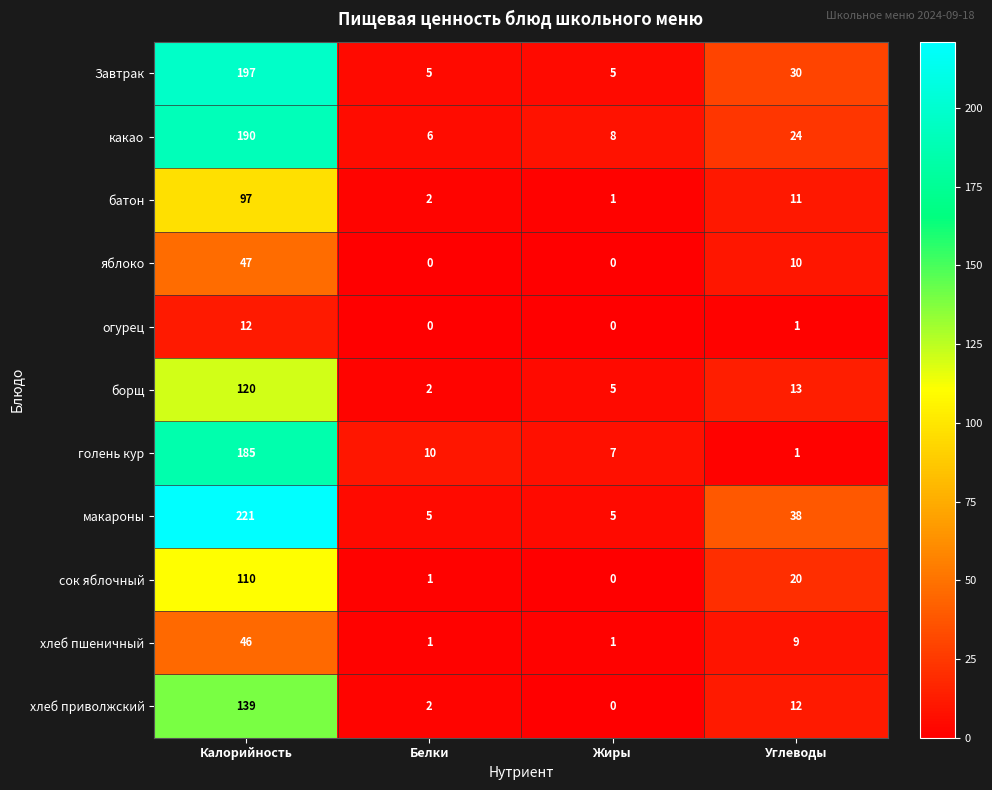

True or false: сок яблочный has a value of 1 at Белки.

True